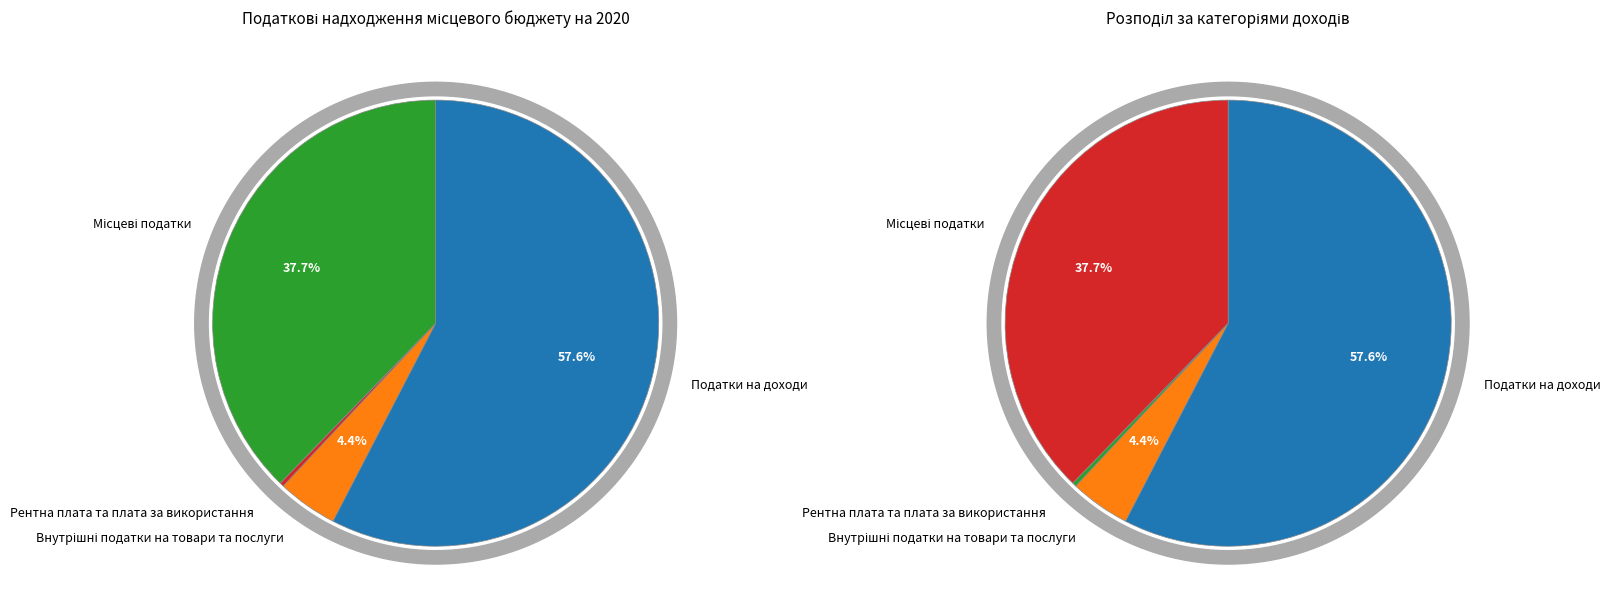

Which category accounts for the majority?

Податки на доходи